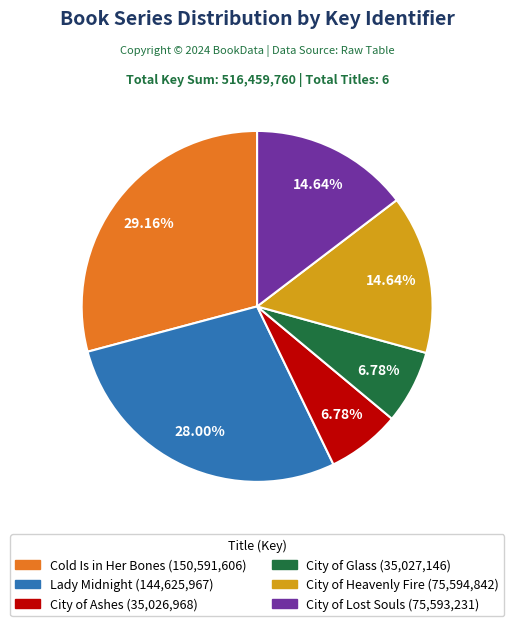

What is the ratio of the value at City of Lost Souls to the value at City of Glass?

2.2